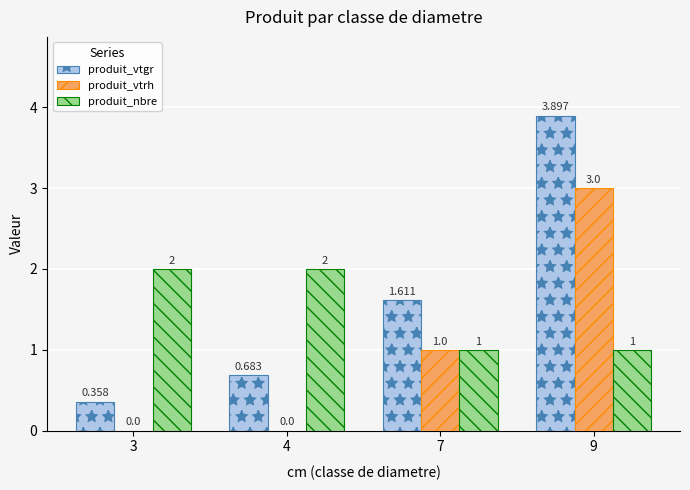

What is the maximum value shown in the chart?

3.9